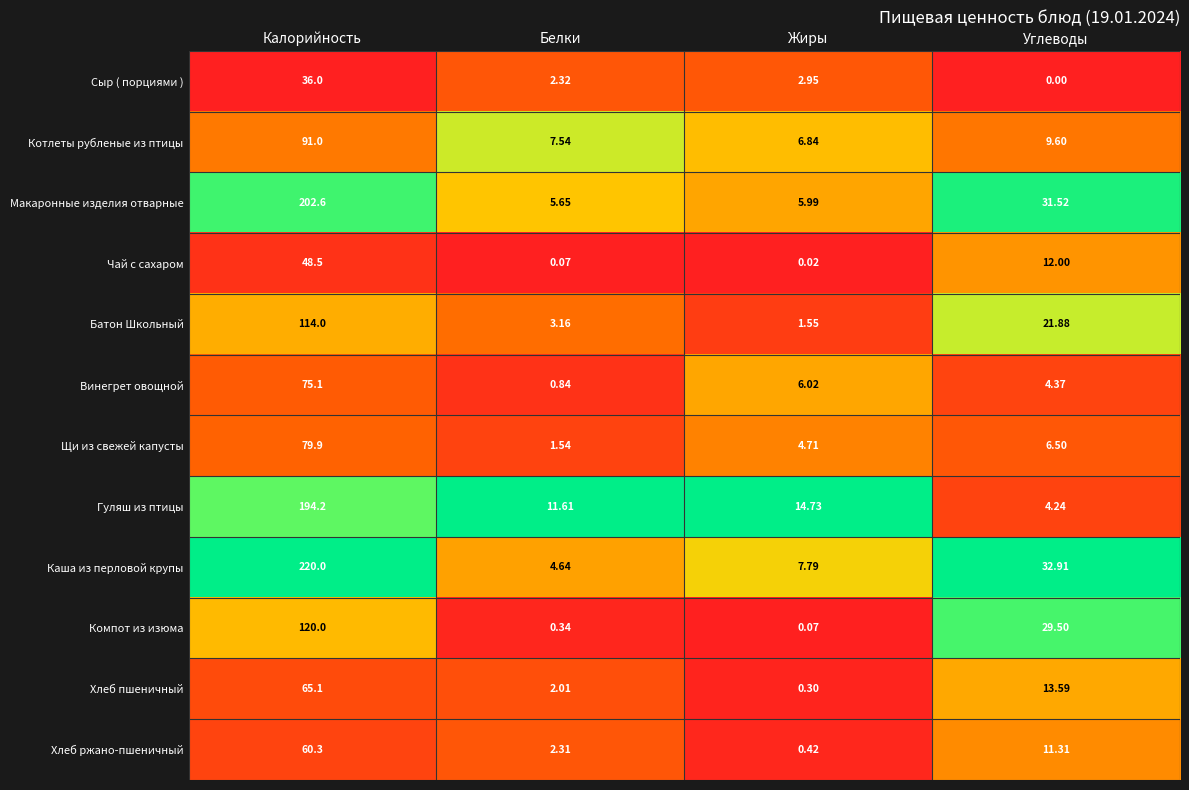

Which label corresponds to the smallest value in the chart?

Углеводы